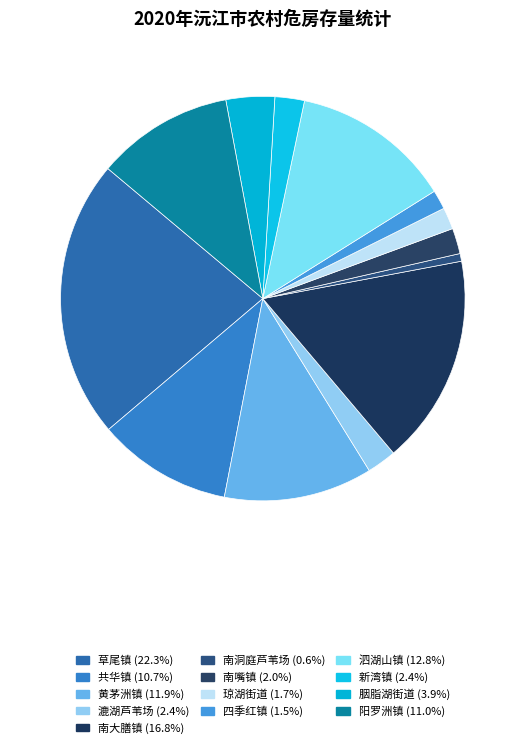

True or false: 黄茅洲镇 accounts for 1% of the total.

False